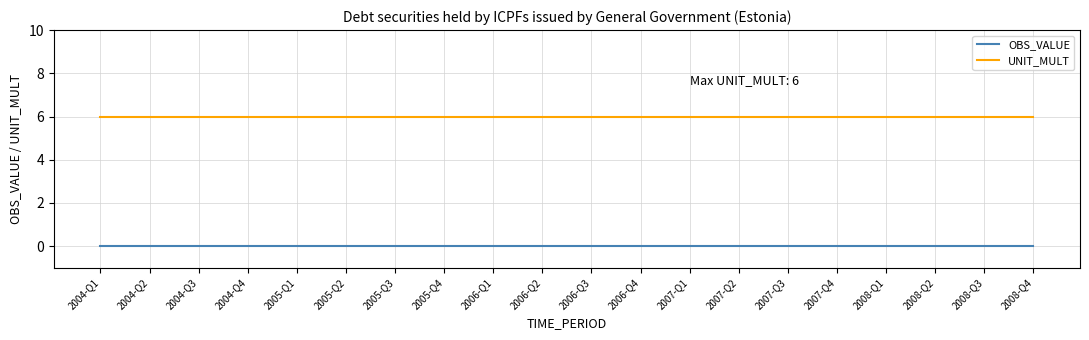

Is it true that UNIT_MULT equals 6 at 2005-Q3?

True